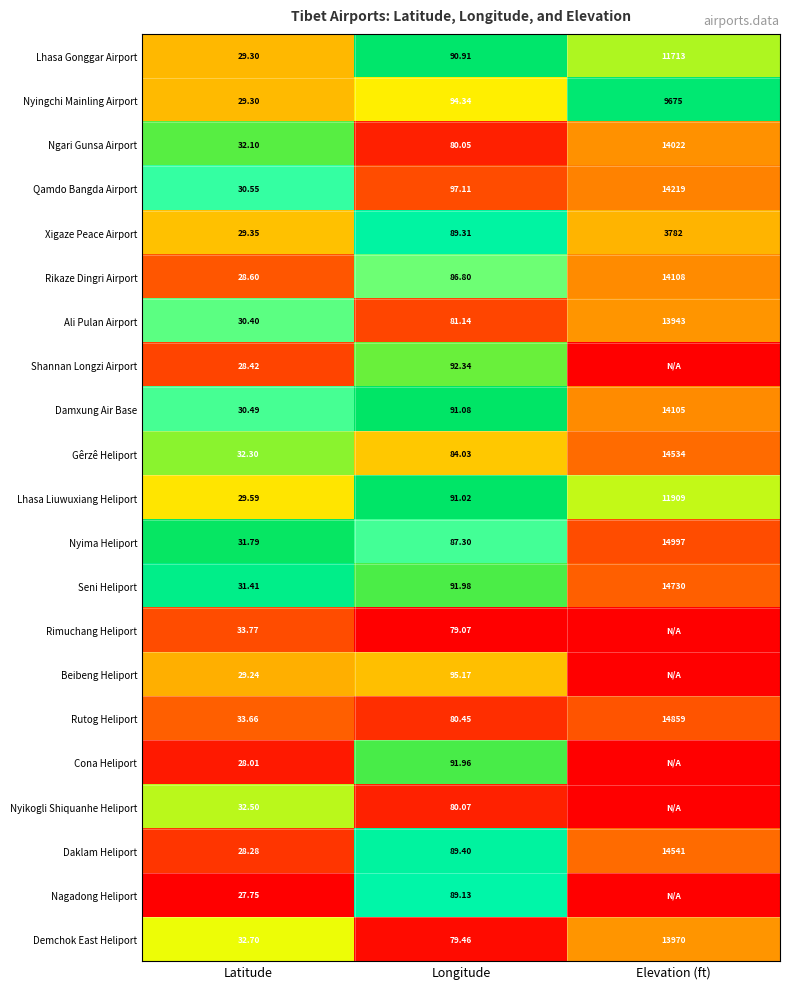

Rank the categories by Nyima Heliport value from lowest to highest.

Latitude, Longitude, Elevation (ft)